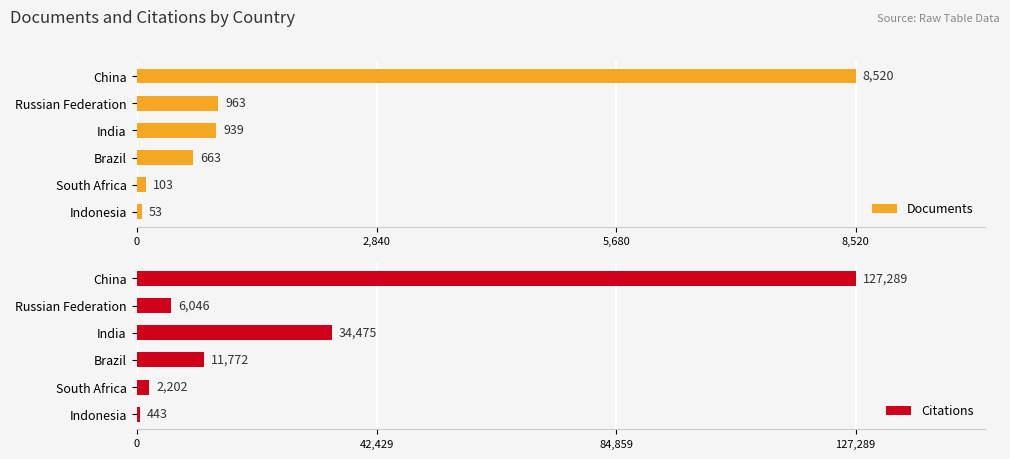

What is the value of the Documents bar at the 3rd from the left?

939